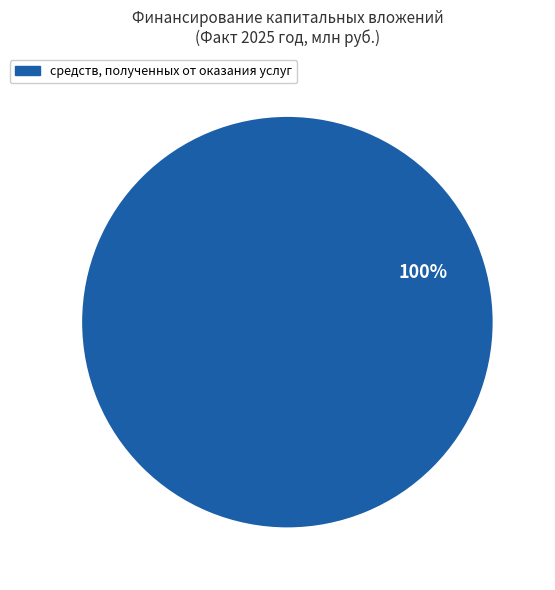

Is there any slice that represents more than half of the pie?

Yes